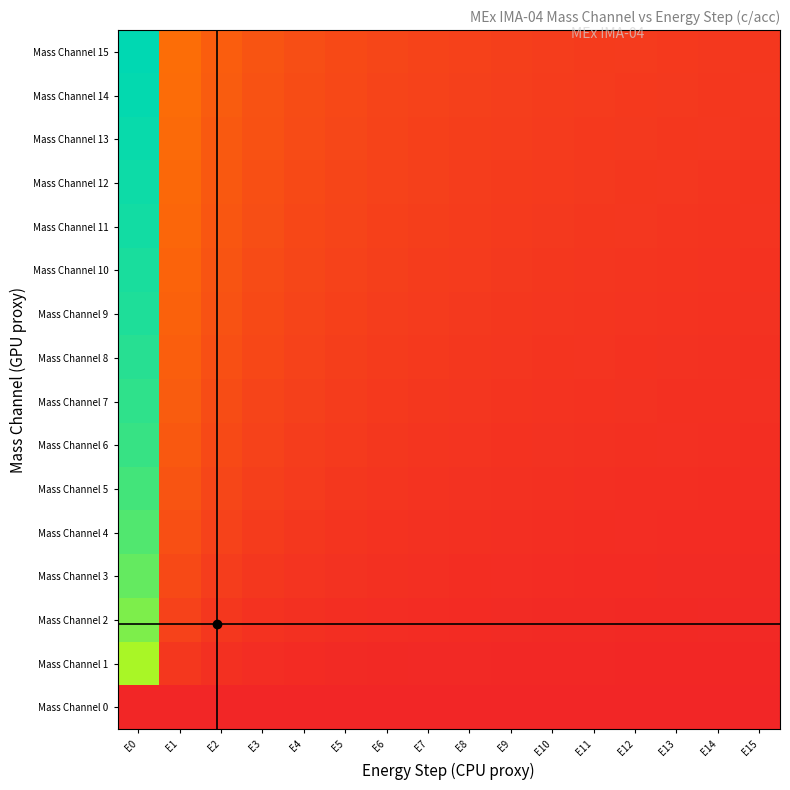

What is the greatest value displayed?

1.0